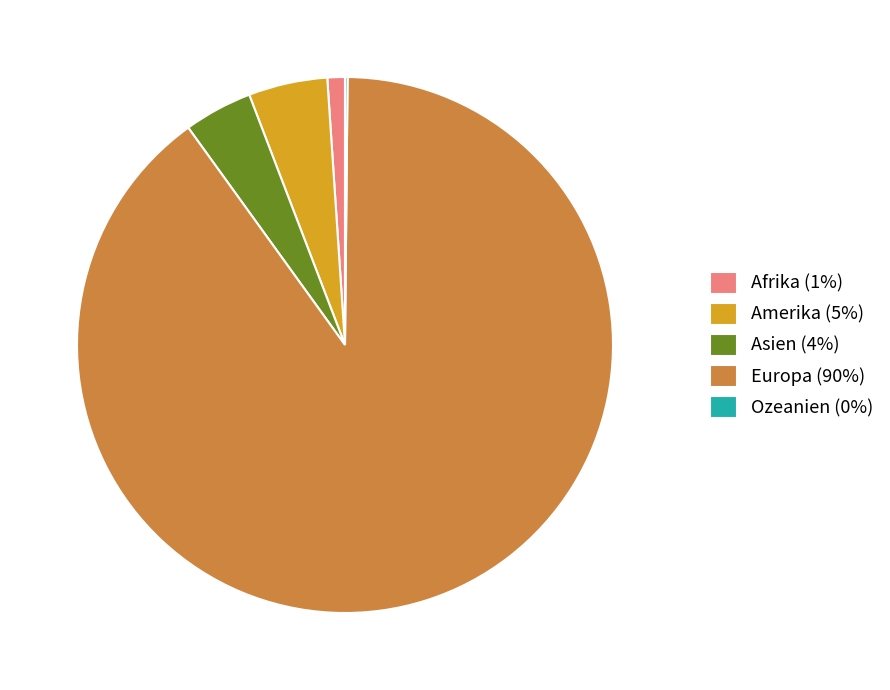

True or false: Afrika (1%) accounts for 1% of the total.

True